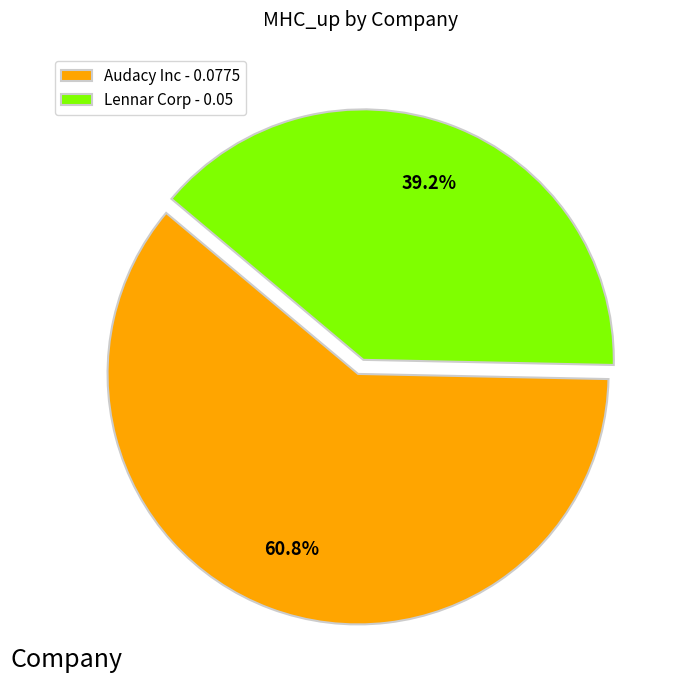

Which slice is the largest?

Audacy Inc